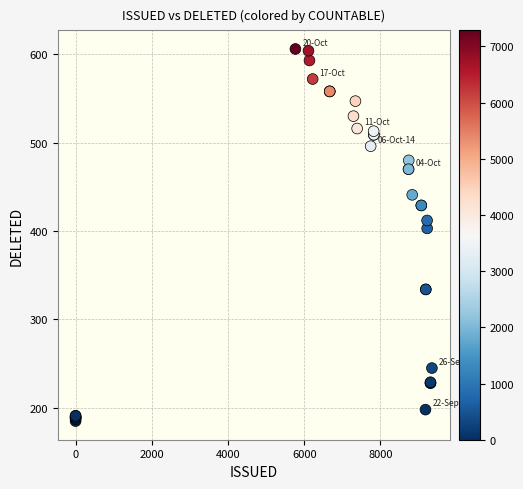

What Y value in the scatter plot is closest to 395?

403